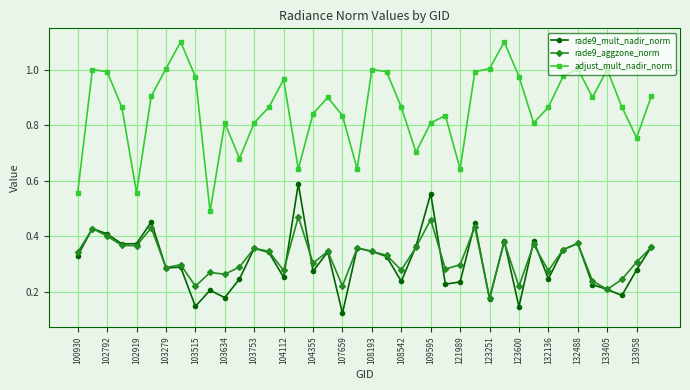

Which series has the widest spread of values?

adjust_mult_nadir_norm